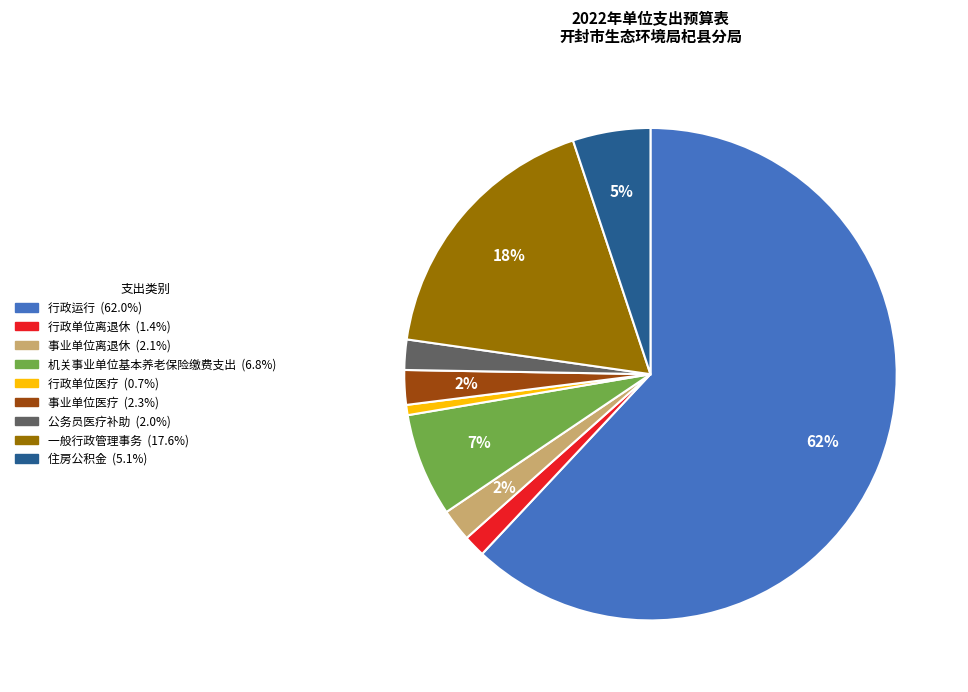

True or false: 公务员医疗补助 accounts for 2% of the total.

True